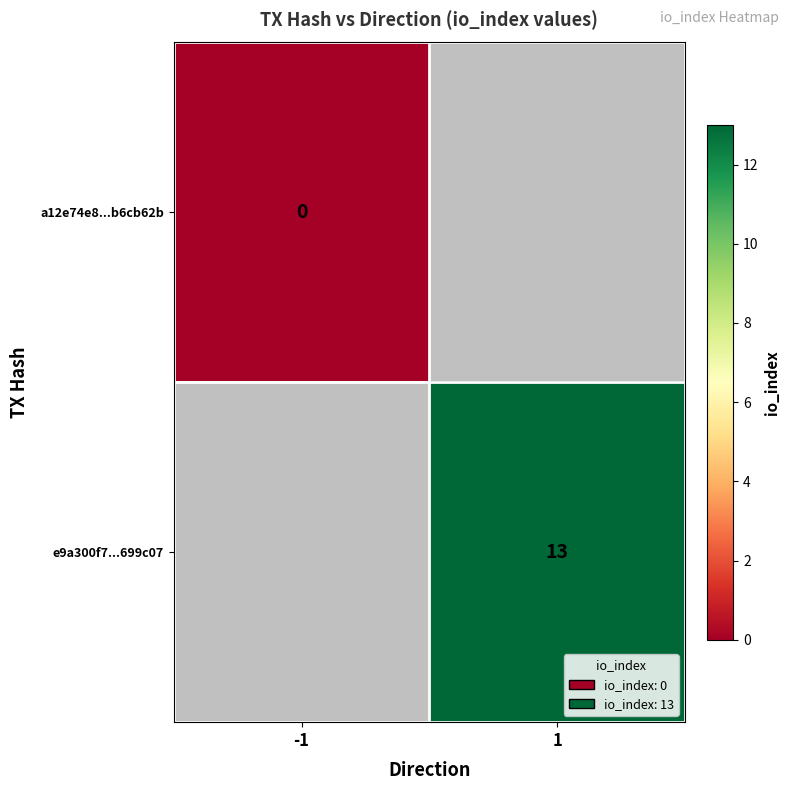

Count the number of data series in this chart.

2